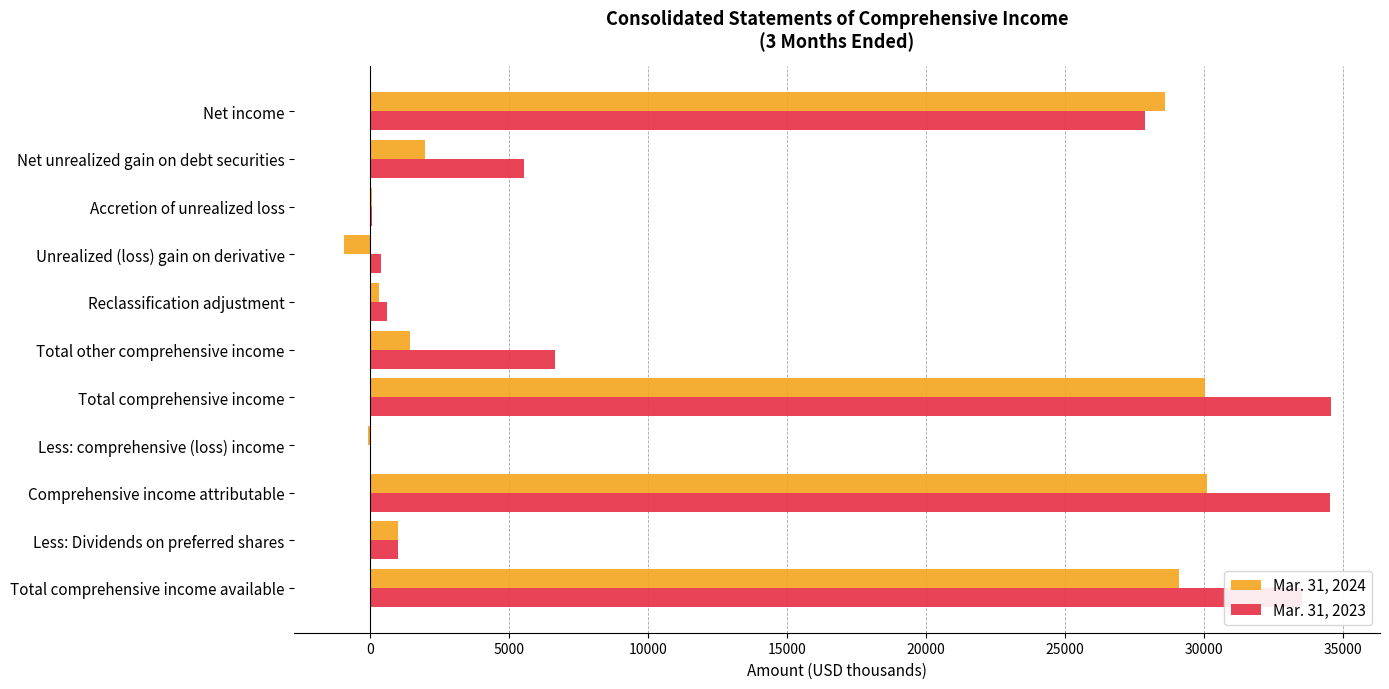

The Mar. 31, 2023 series shows 20919 at Total comprehensive income available. True or false?

False